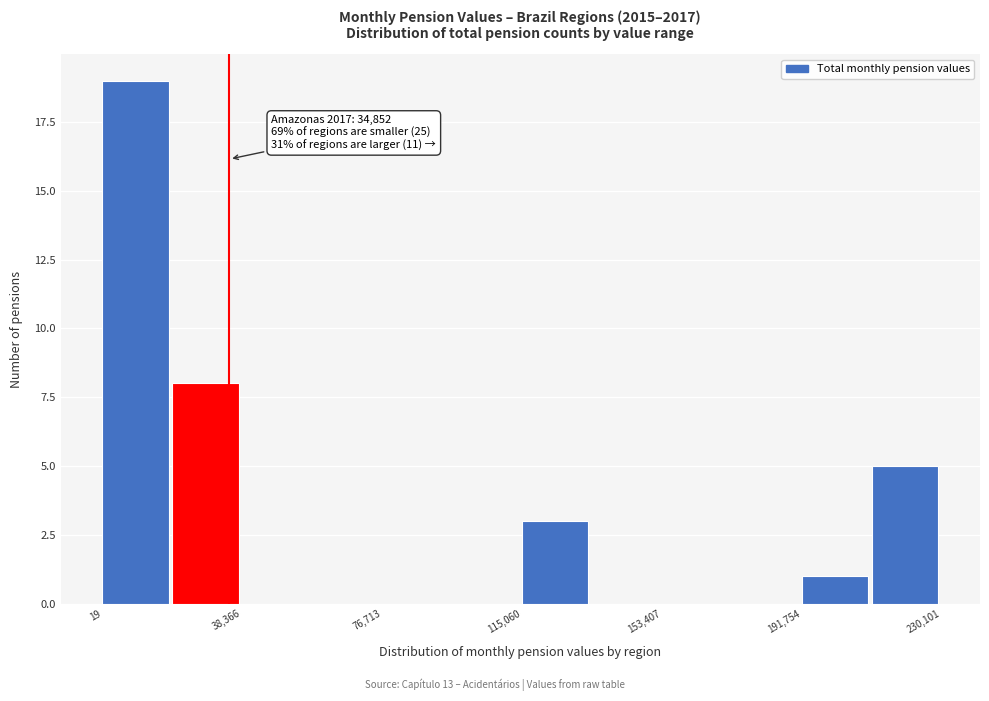

Around what value on the x-axis is the tallest bar? Give the approximate position of its centre, as read against the axis.

10000